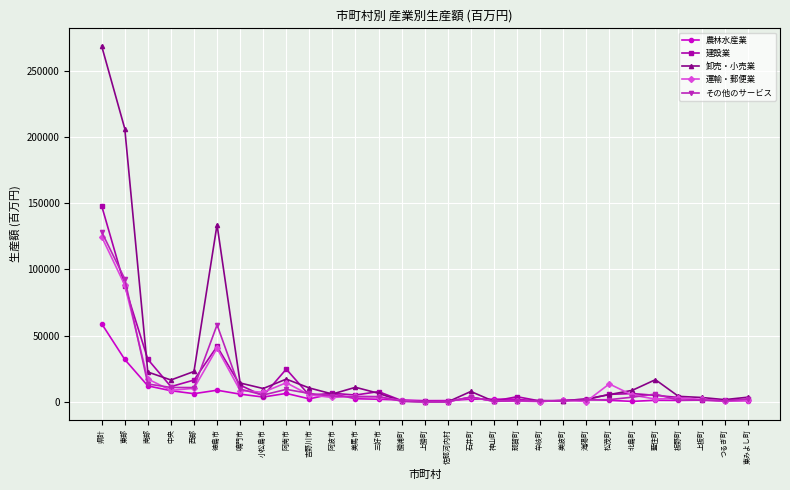

What is the maximum value for その他のサービス?

128284